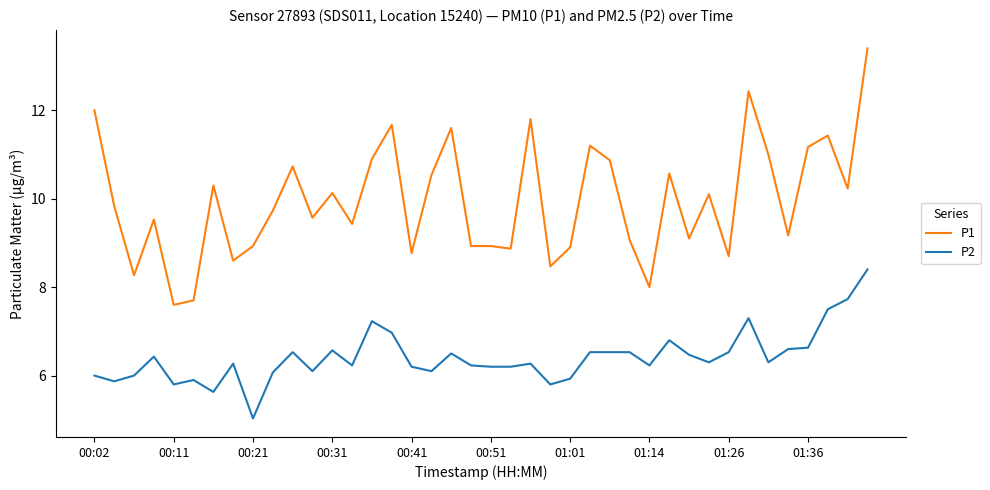

How many lines are shown in the chart?

2